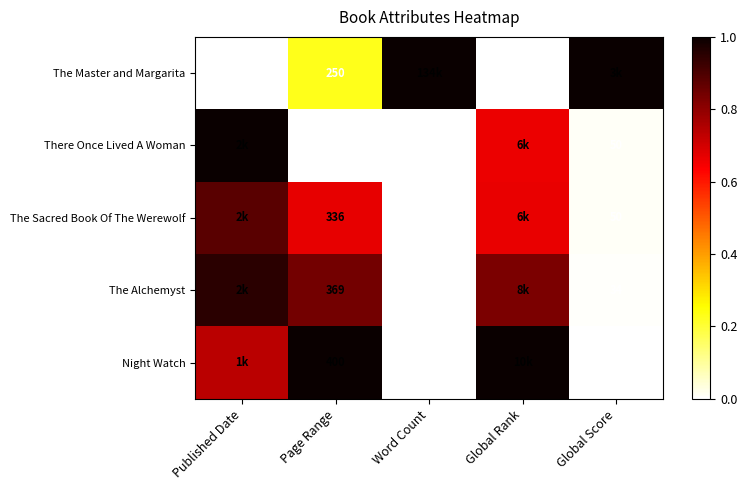

At which category does the chart reach its peak across all series?

Word Count